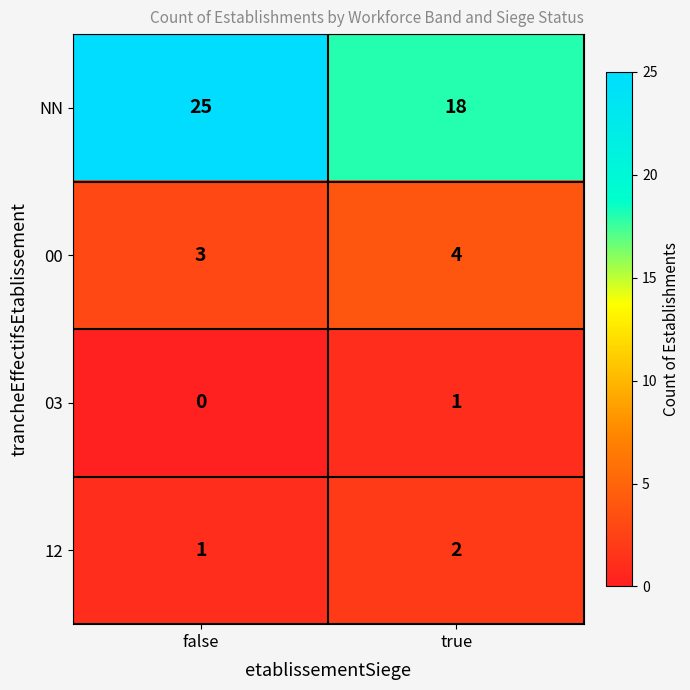

Rank the series at true from highest to lowest value.

NN, 00, 12, 03